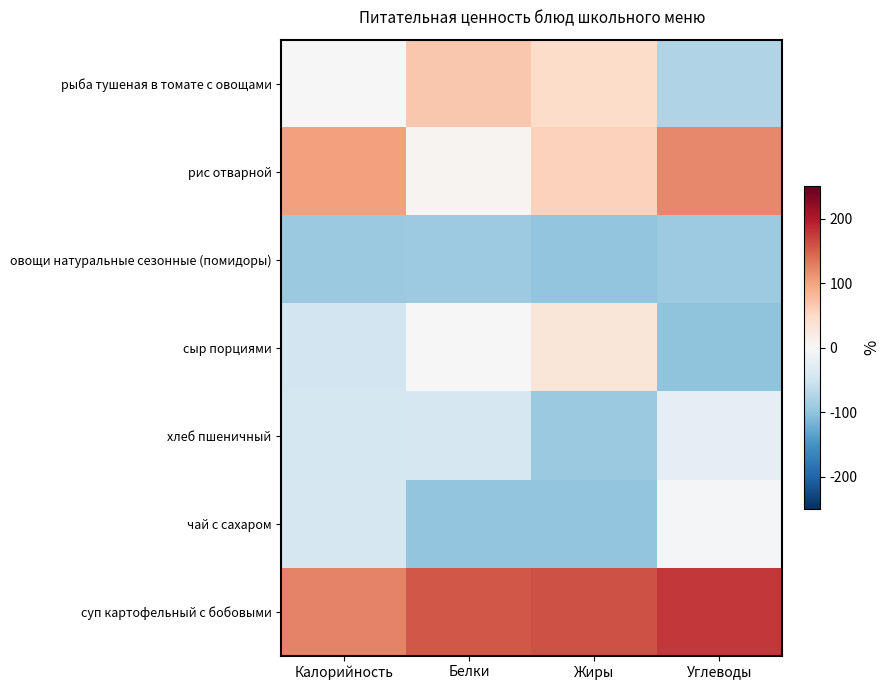

What is the spread (max minus min) of values at Углеводы?

276.6